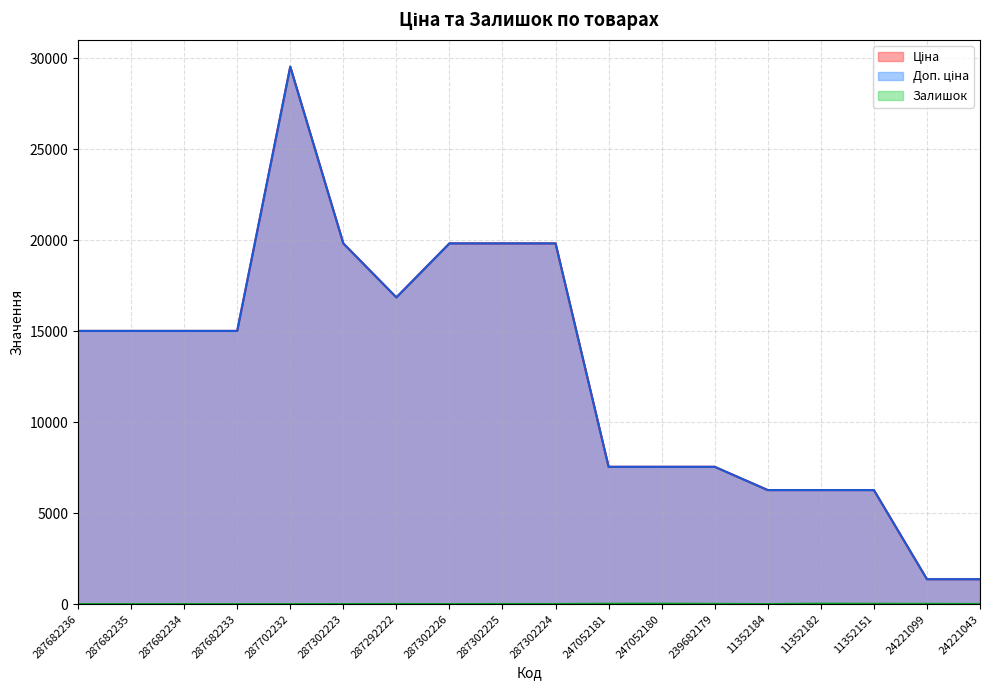

What is the difference between the highest and lowest values at 287682235?

15019.2